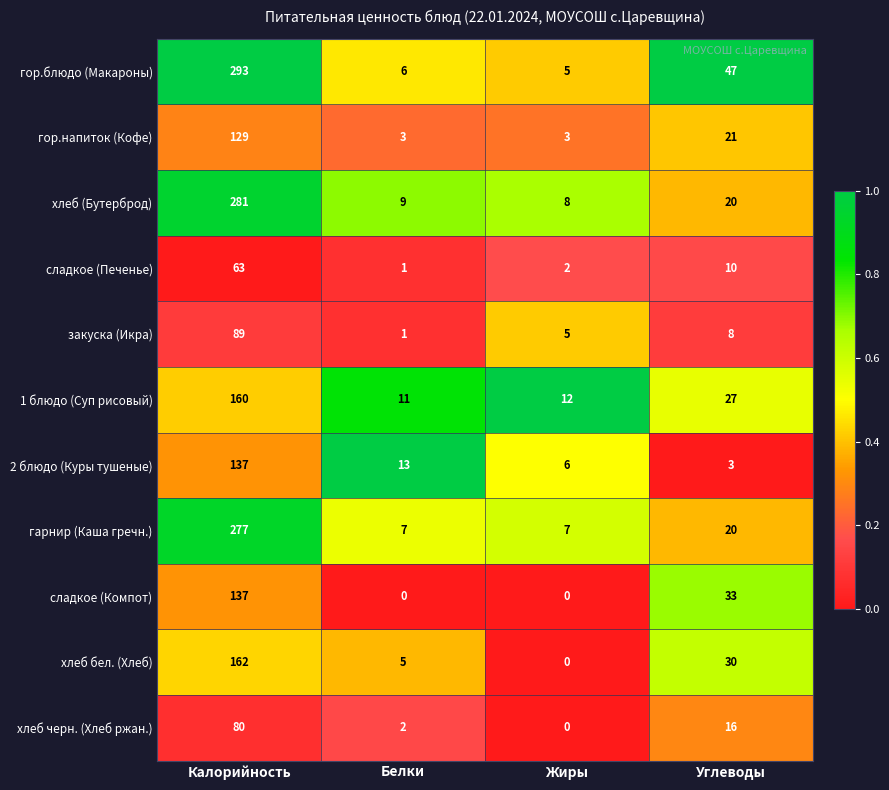

Which label corresponds to the largest value in the chart?

Калорийность